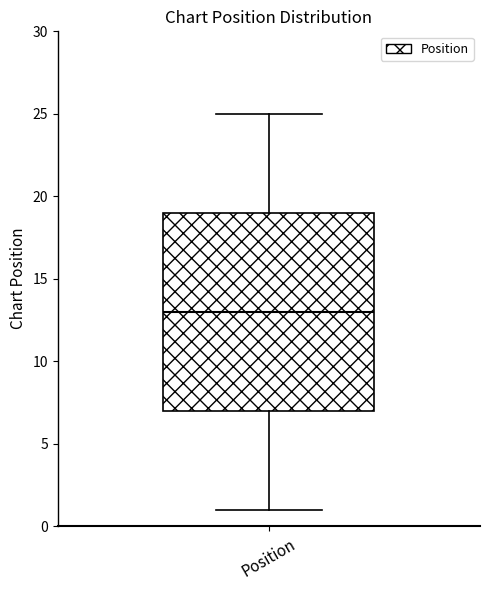

Read this box plot against the y-axis: the position of the median line, the range covered by the box, and the ends of both whiskers. The values are not printed on the chart, so give them approximately, as read against the axis.

median 13, box 7 to 19, whiskers 1 to 25